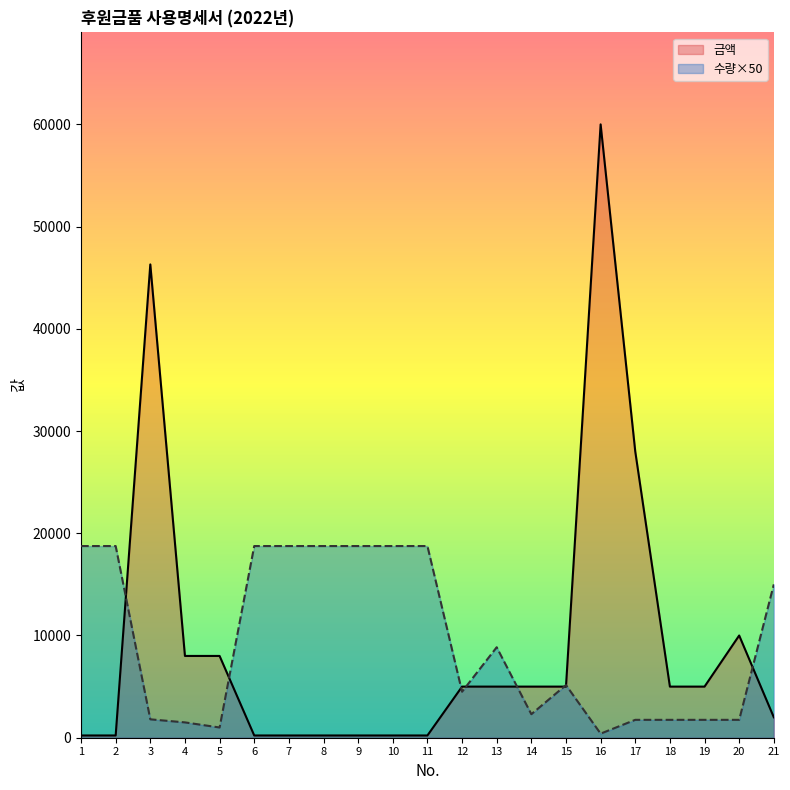

What is the difference between the maximum and minimum values in the 금액 series?

59780